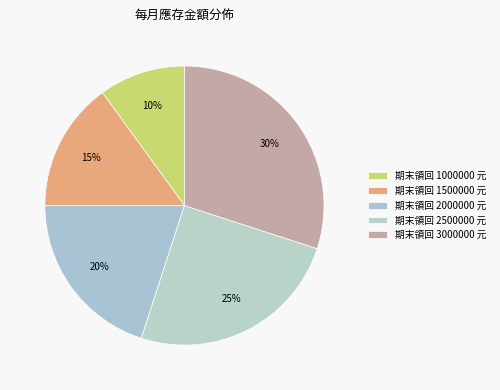

How many segments does this pie chart have?

5